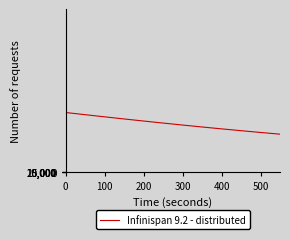

What is the maximum value shown in the chart?

9131089.6